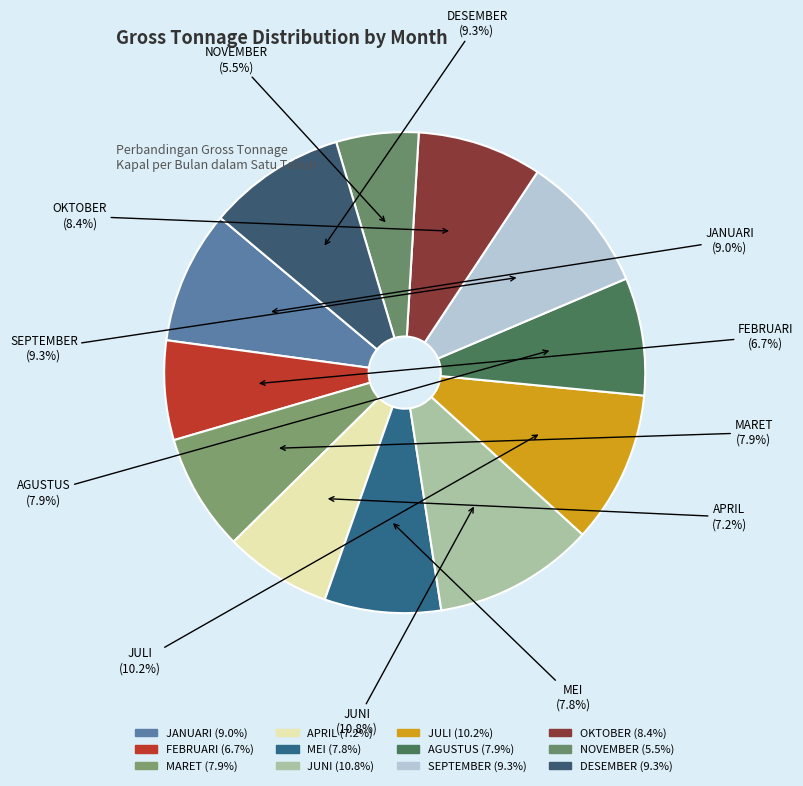

Combined, what portion of the pie is JUNI and OKTOBER?

19.2%